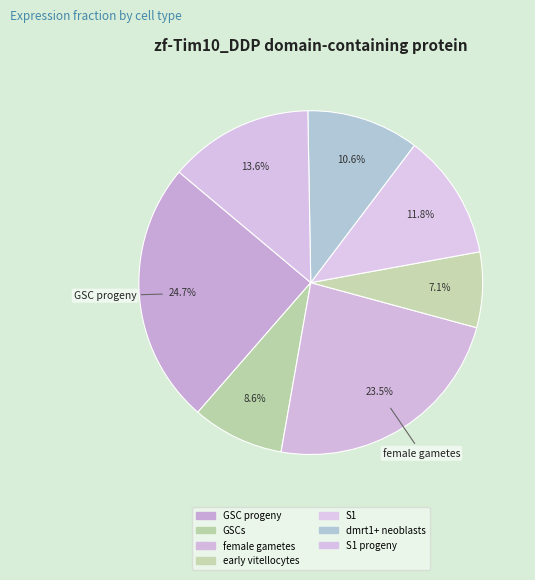

How many slices are in this pie chart?

7